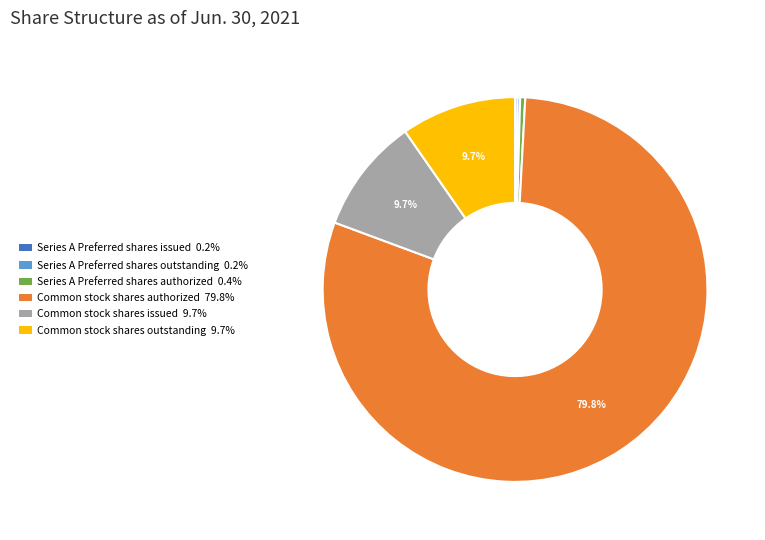

What is the total percentage of Common stock shares authorized and Common stock shares issued?

89.5%